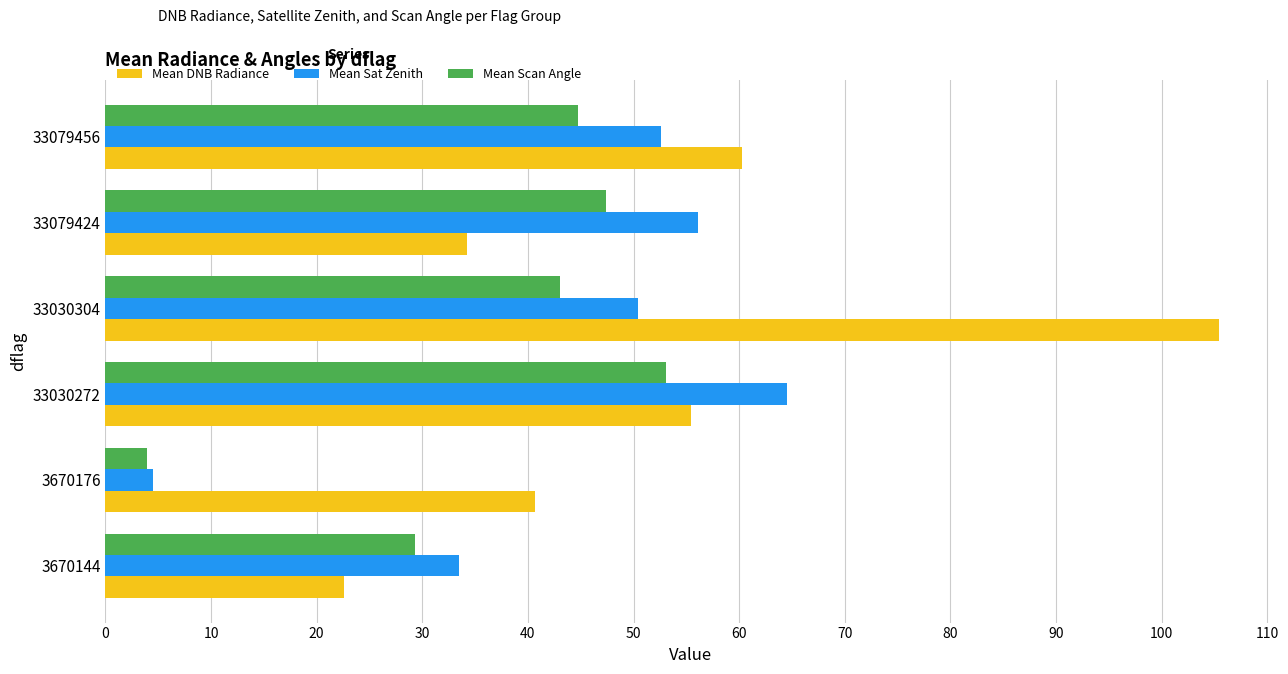

True or false: Mean DNB Radiance has a value of 13.7 at 33079424.

False